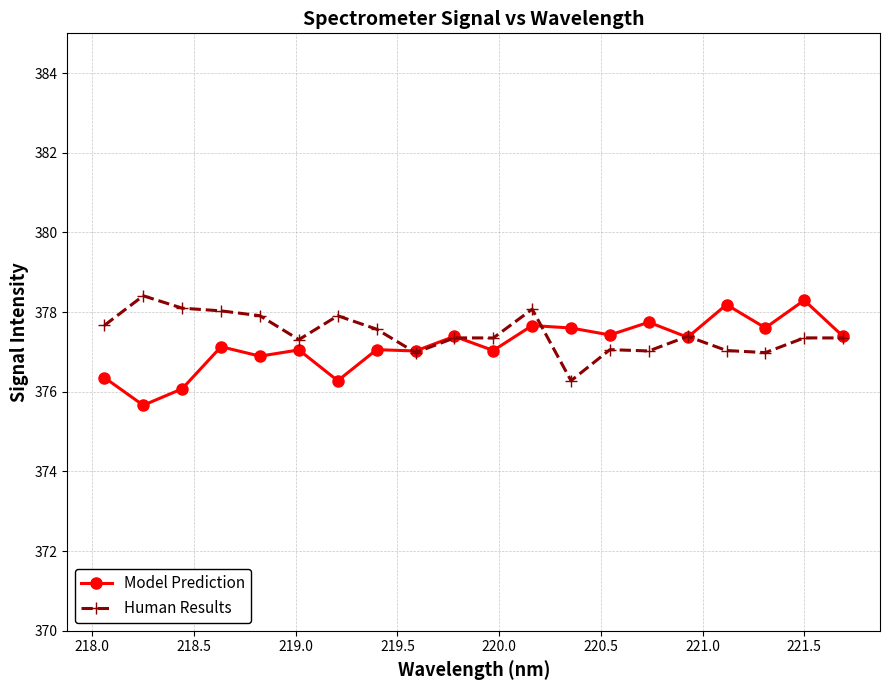

What is the value of the Model Prediction point at the 17th from the left?

378.2